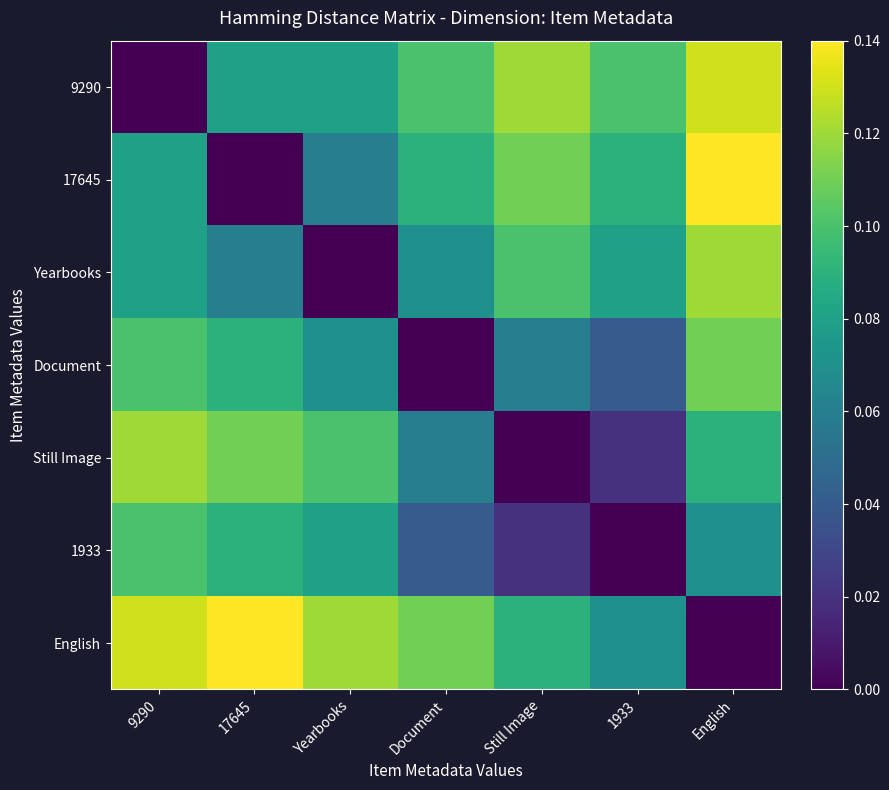

Which has a higher value, 1933 or Still Image?

Still Image